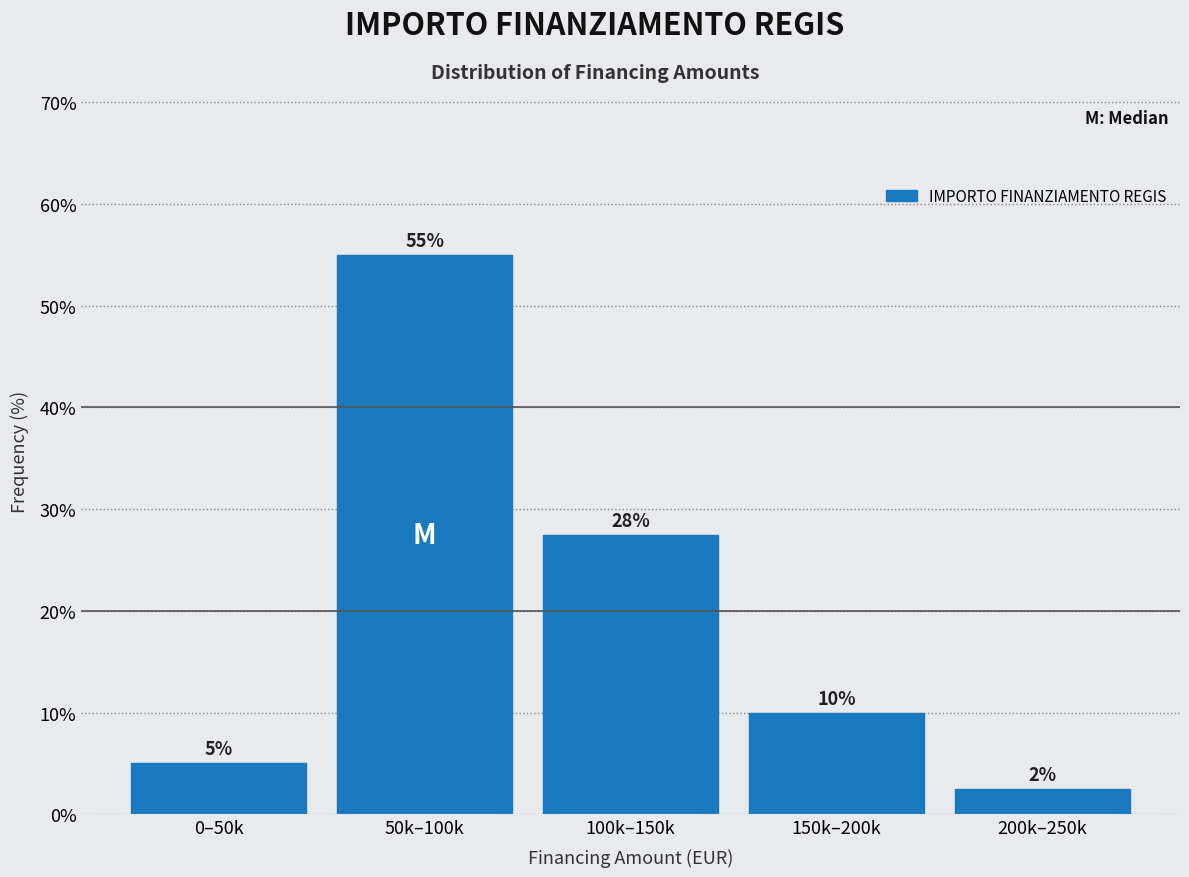

What is the average value?

20.0